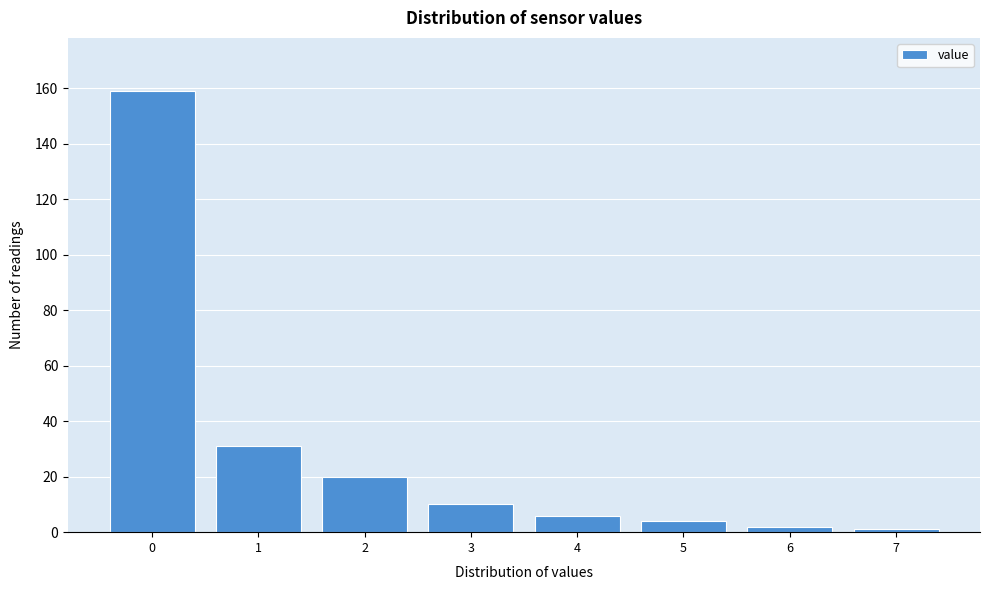

Reading right to left, list all the values displayed in this chart.

1	2	4	6	10	20	31	159